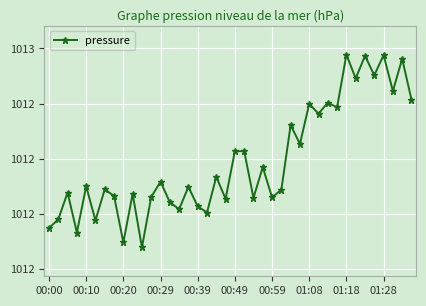

What is the average value?

1012.2